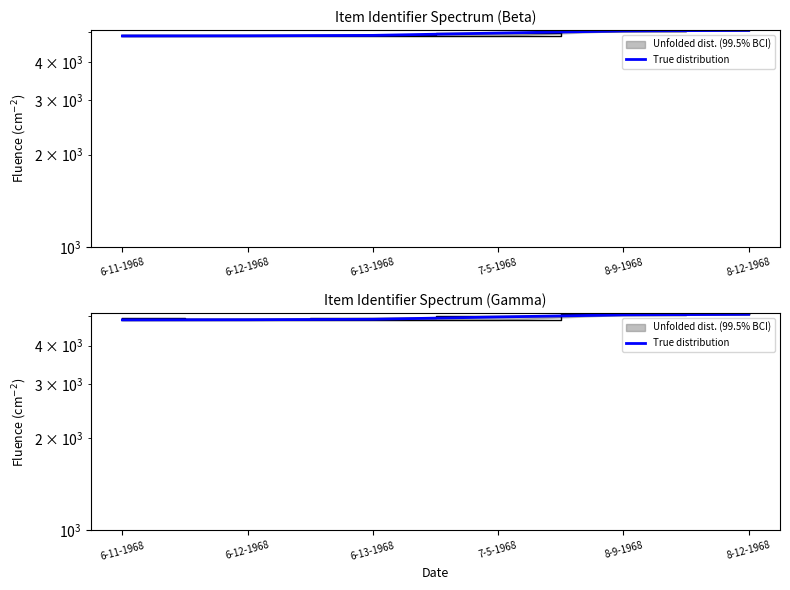

List the labels in order of value, largest first.

8-12-1968, 8-9-1968, 7-5-1968, 6-13-1968, 6-12-1968, 6-11-1968